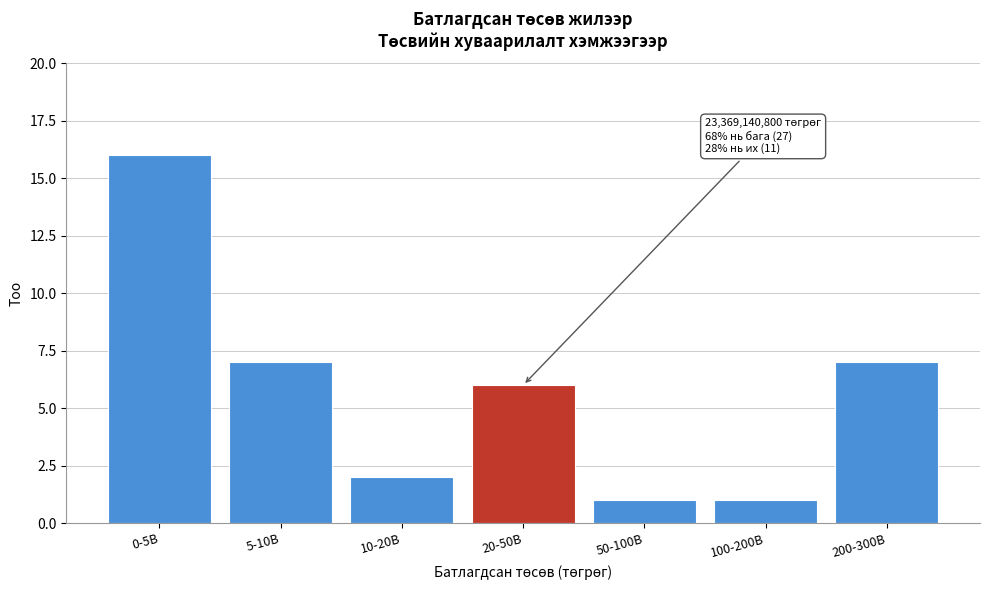

Reading left to right, transcribe all the data shown in this chart.

0-5B=16	5-10B=7	10-20B=2	20-50B=6	50-100B=1	100-200B=1	200-300B=7